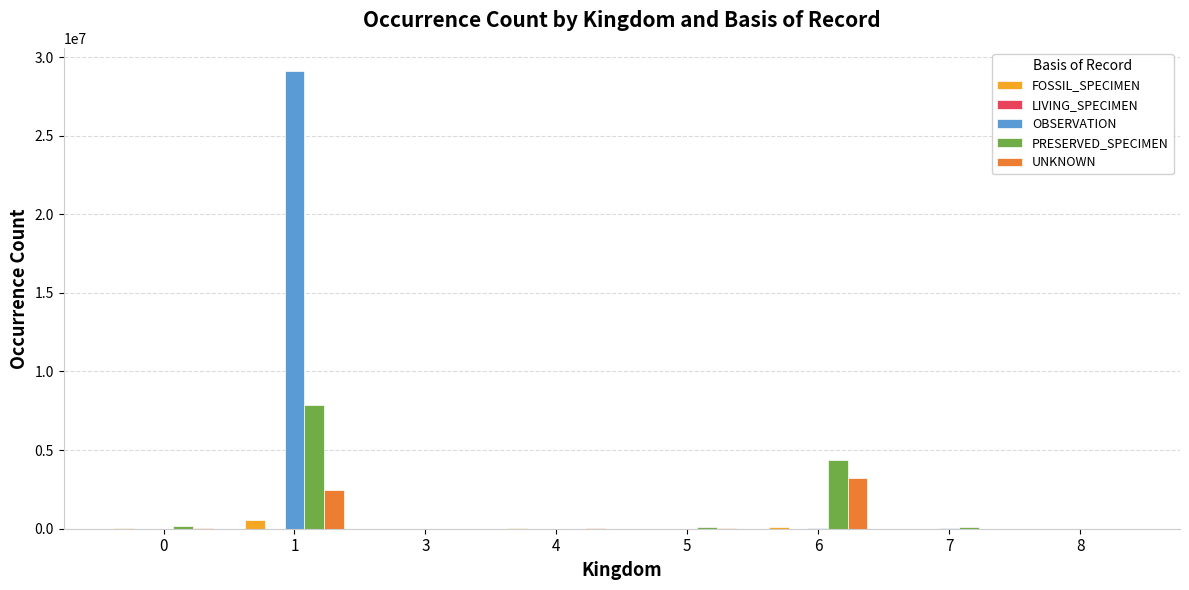

The value of PRESERVED_SPECIMEN at 4 is 12695. True or false?

True